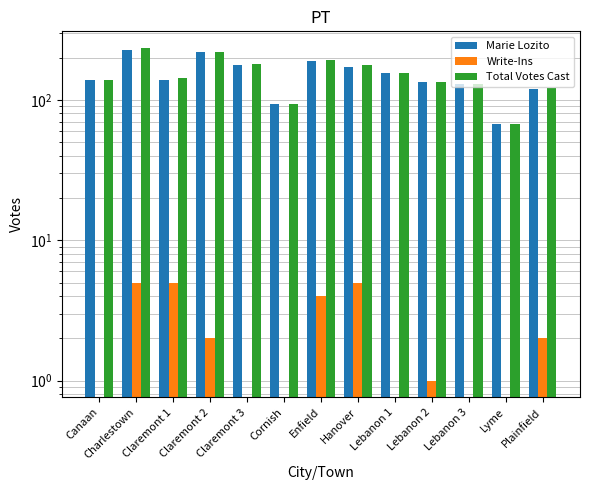

The Write-Ins series shows 0 at Lyme. True or false?

True